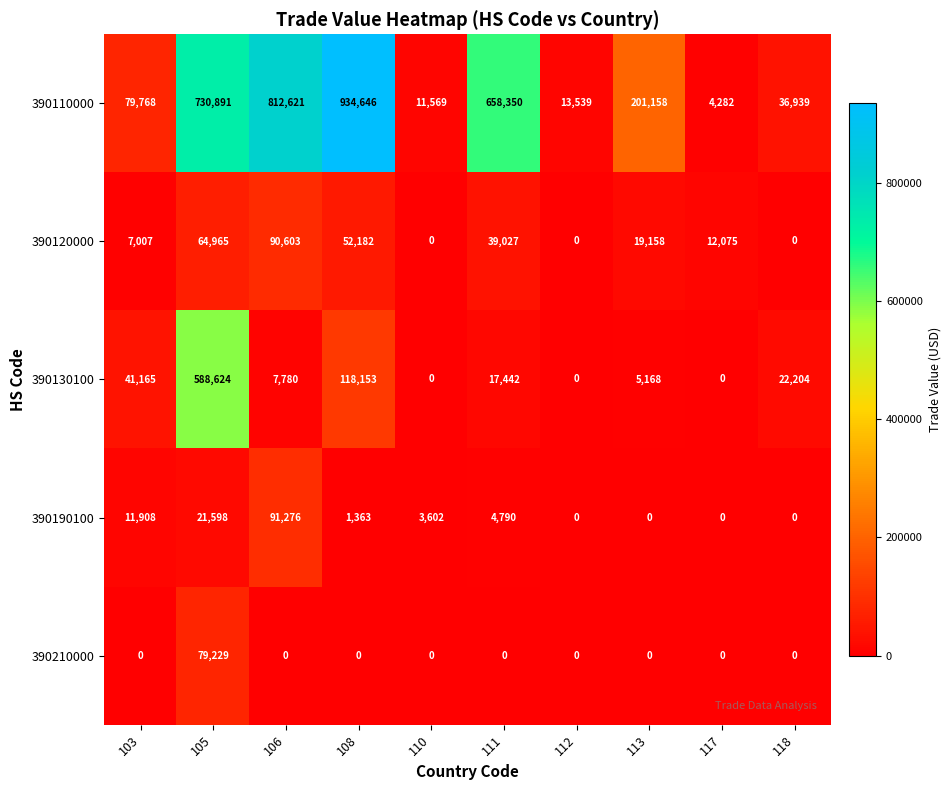

Between 105 and 118, which series saw the biggest shift?

390110000